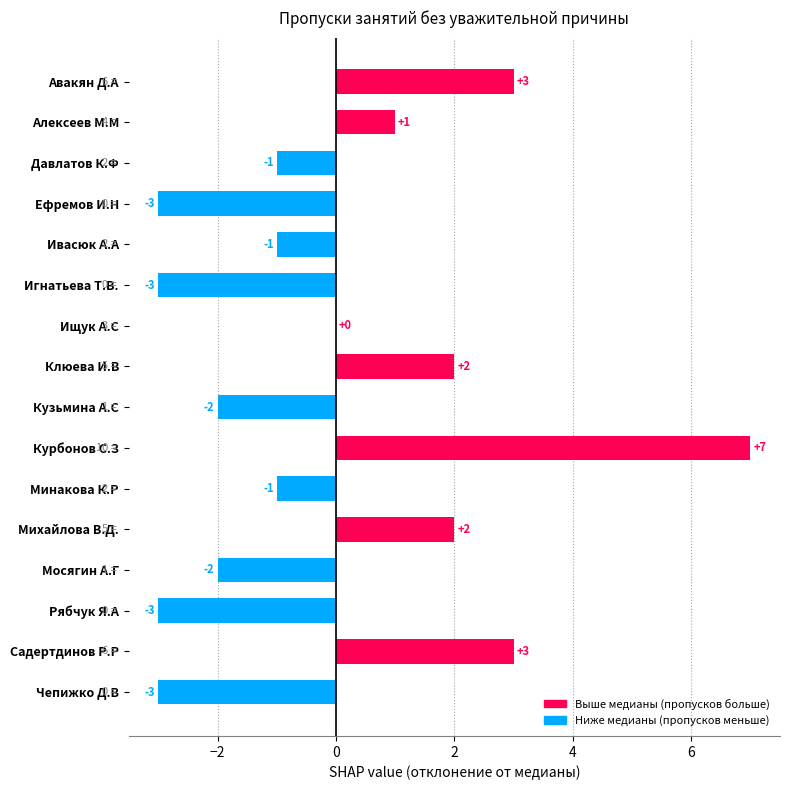

Are the bars horizontal?

Yes